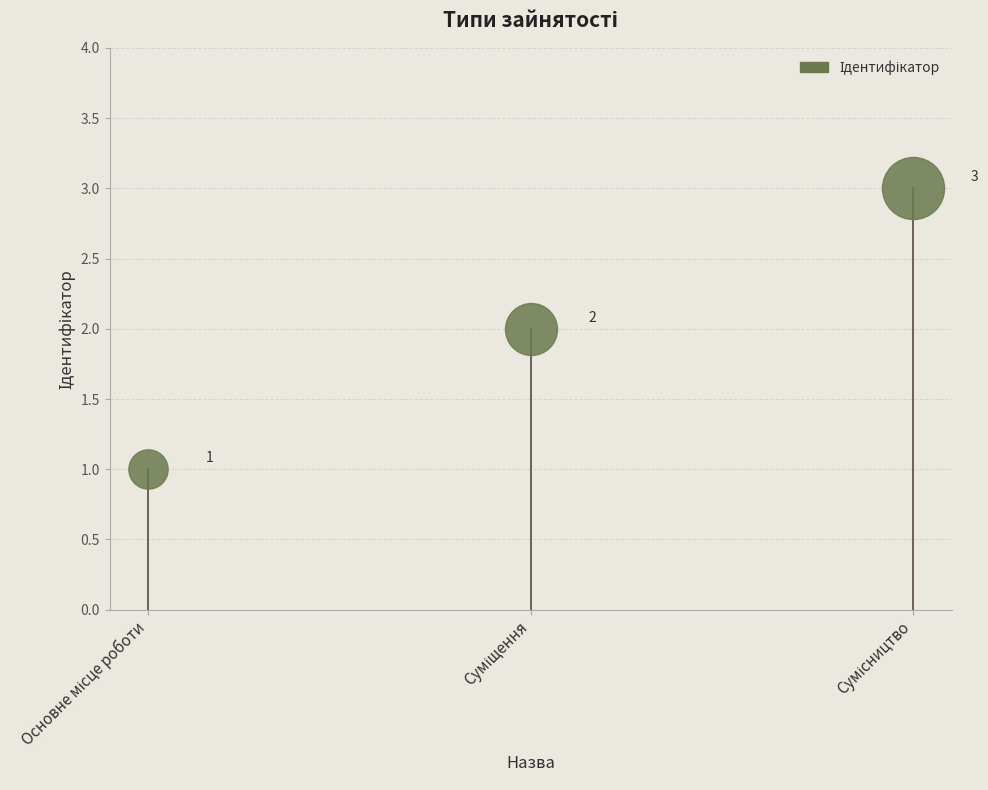

Which has a higher value, Сумісництво or Основне місце роботи?

Сумісництво